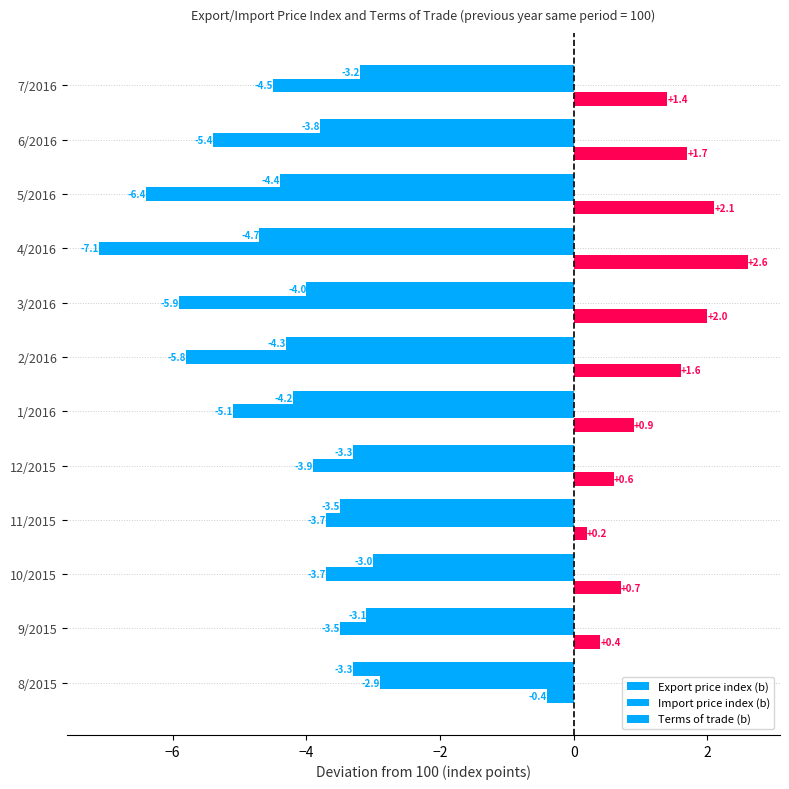

How many distinct data groups are displayed?

3